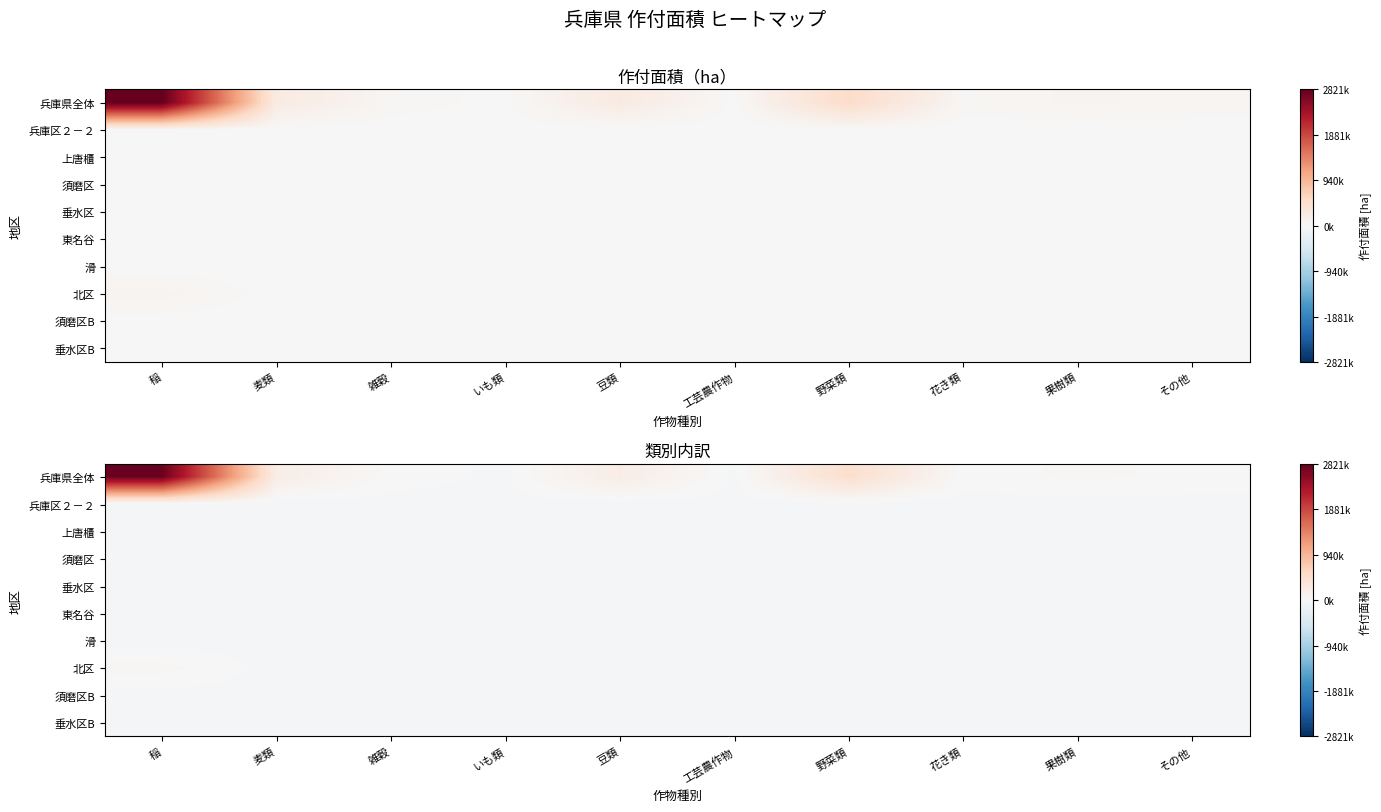

Between 稲 and 野菜類, which is larger?

稲